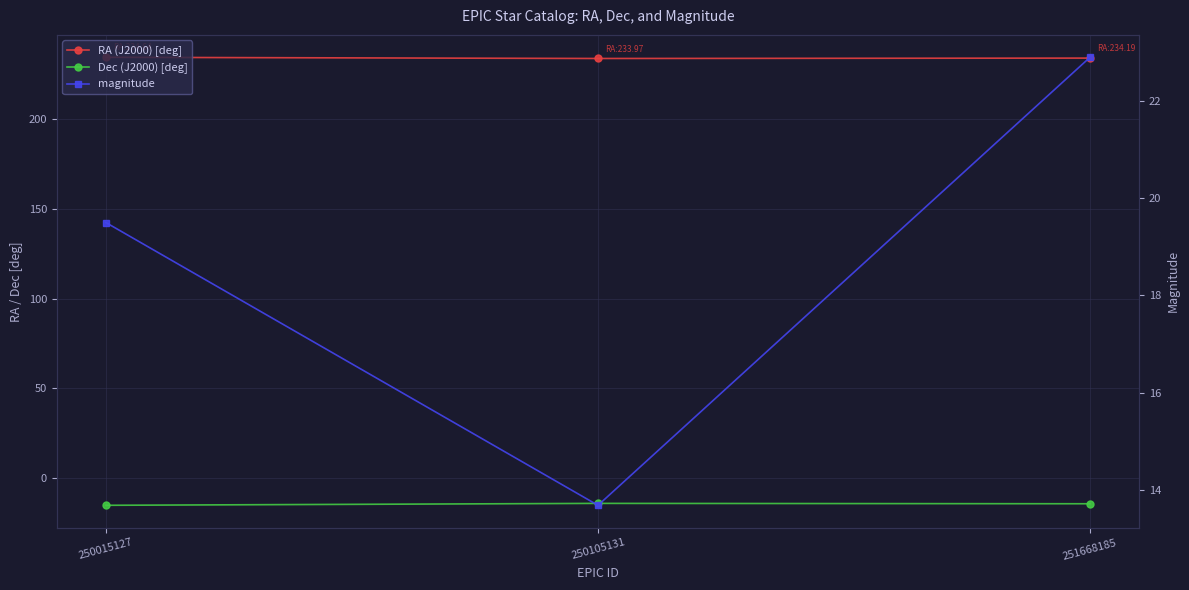

What is the sum of the Dec (J2000) [deg] values at 251668185 and 250015127?

-29.7